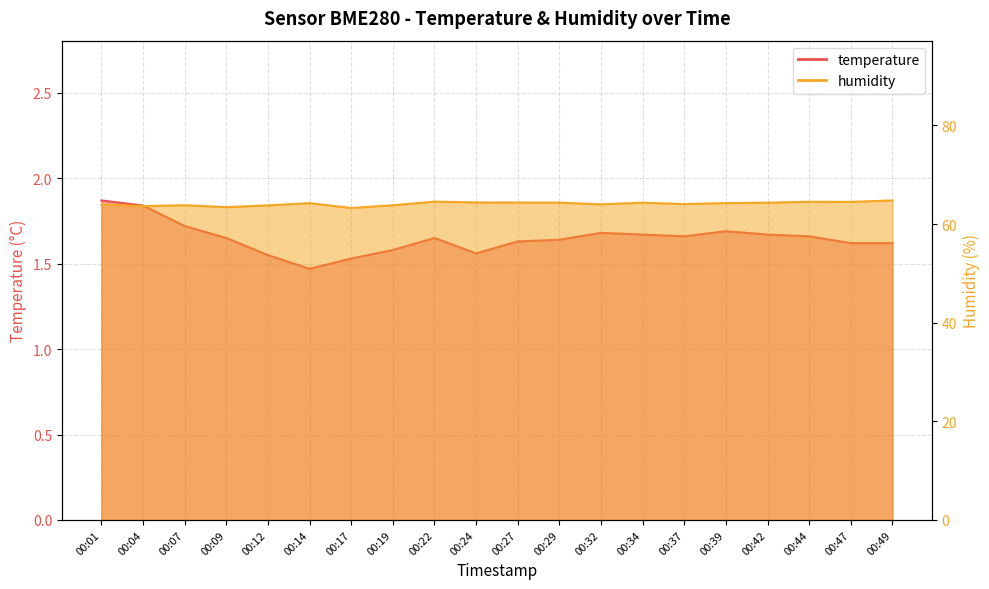

What is the difference between the humidity values at 00:37 and 00:27?

0.3